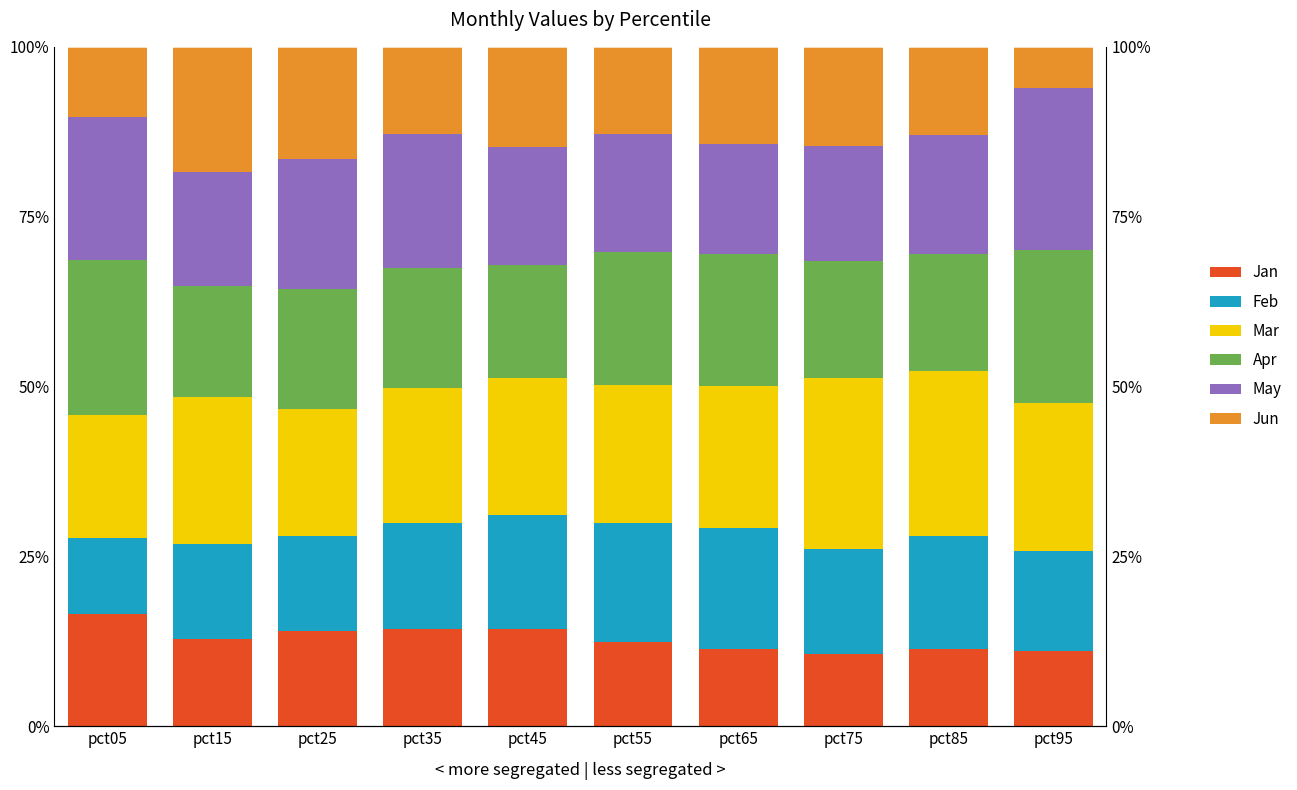

Rank the categories by Apr value from lowest to highest.

pct15, pct45, pct85, pct75, pct35, pct25, pct65, pct55, pct95, pct05